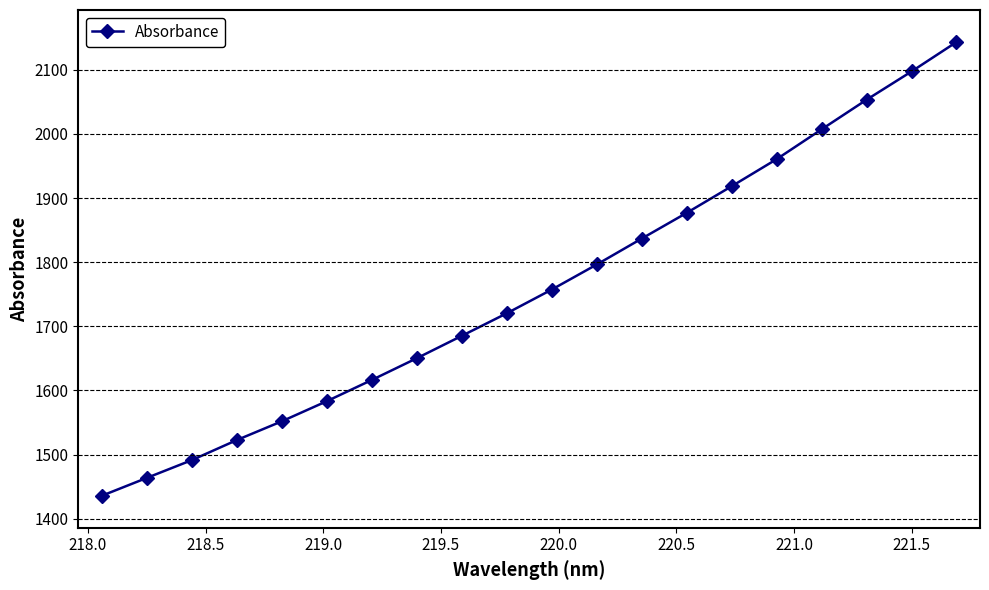

True or false: the data has more than 2 interior local peaks.

False